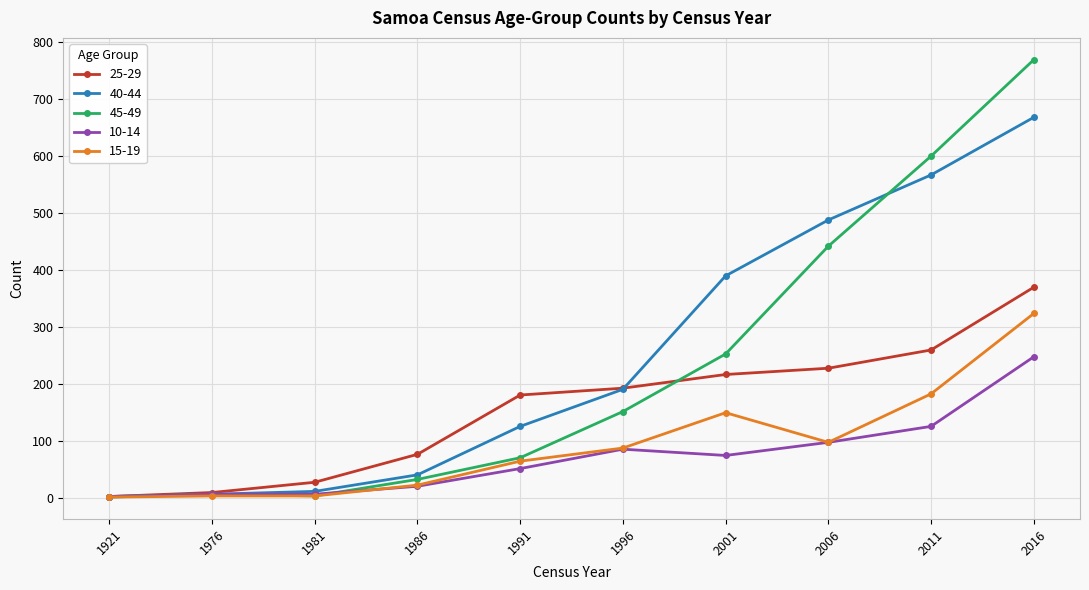

Count the number of data series in this chart.

5